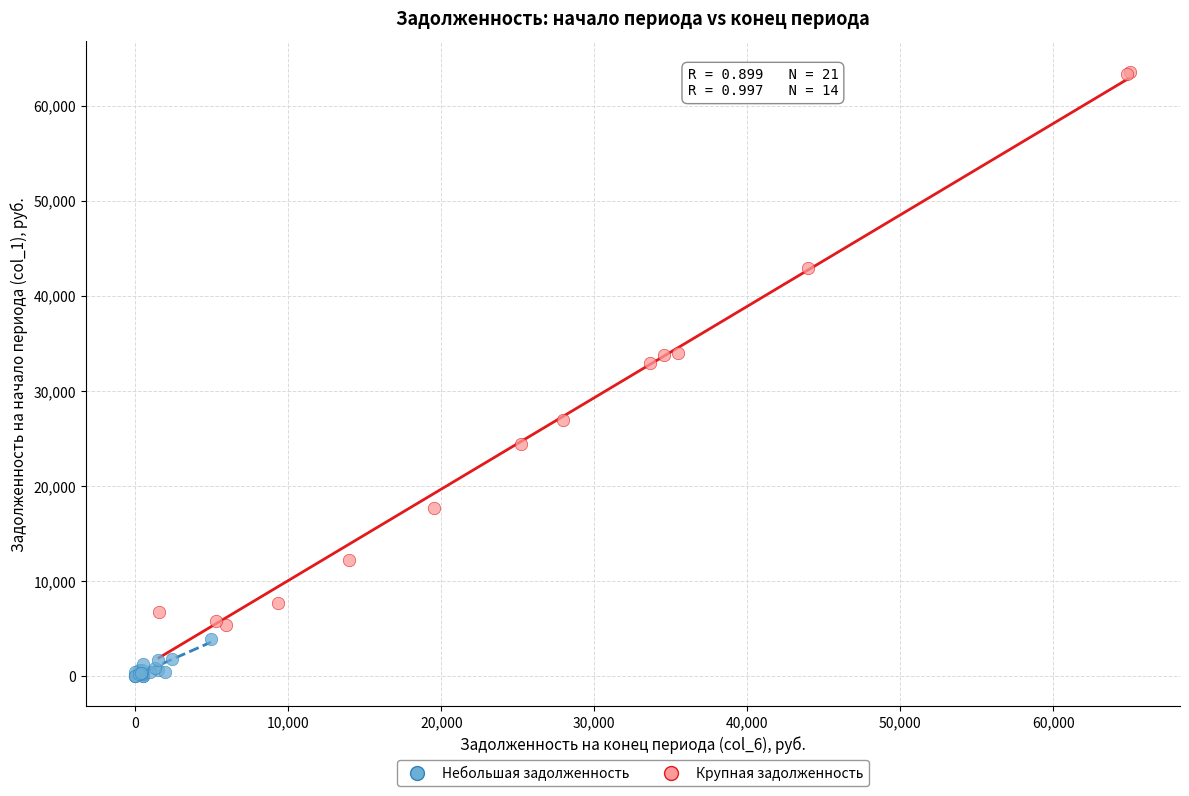

Which series reaches the minimum Y coordinate?

Небольшая задолженность